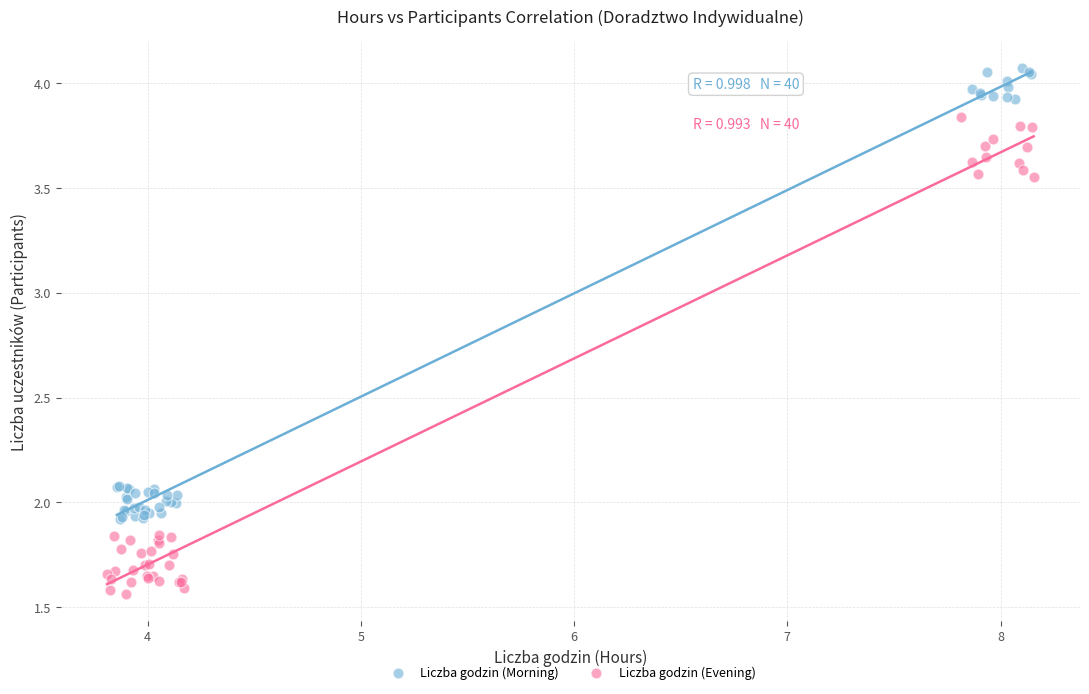

Which series has the largest Y range (max minus min)?

Liczba godzin (Evening)